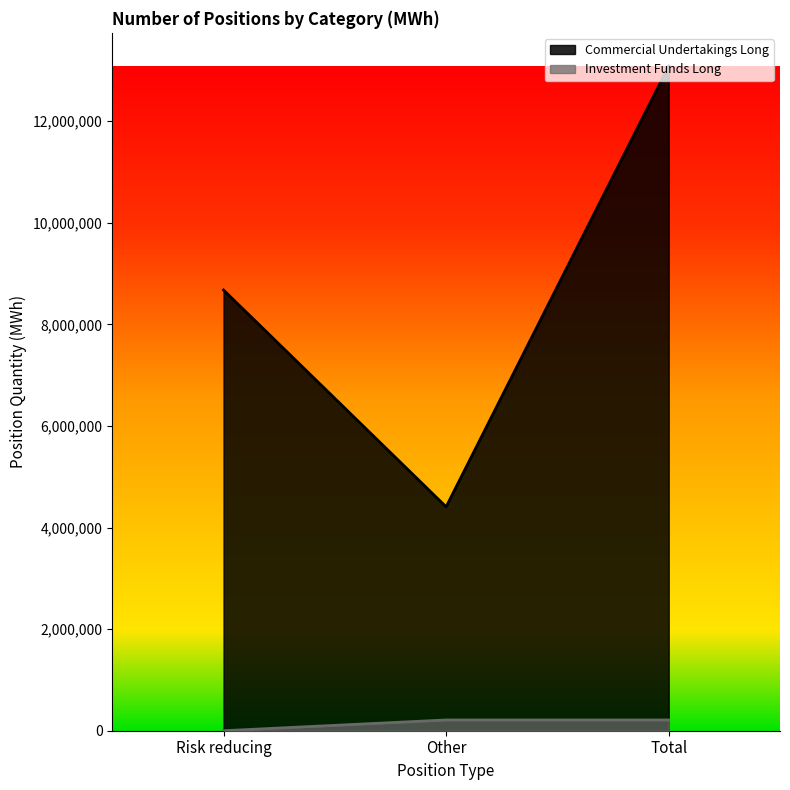

At which label is Commercial Undertakings Long closest to 8745366?

Risk reducing